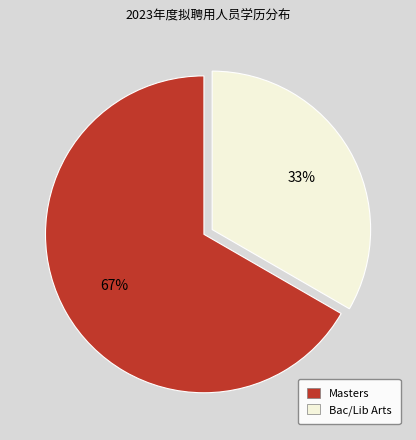

Which category accounts for the majority?

Masters